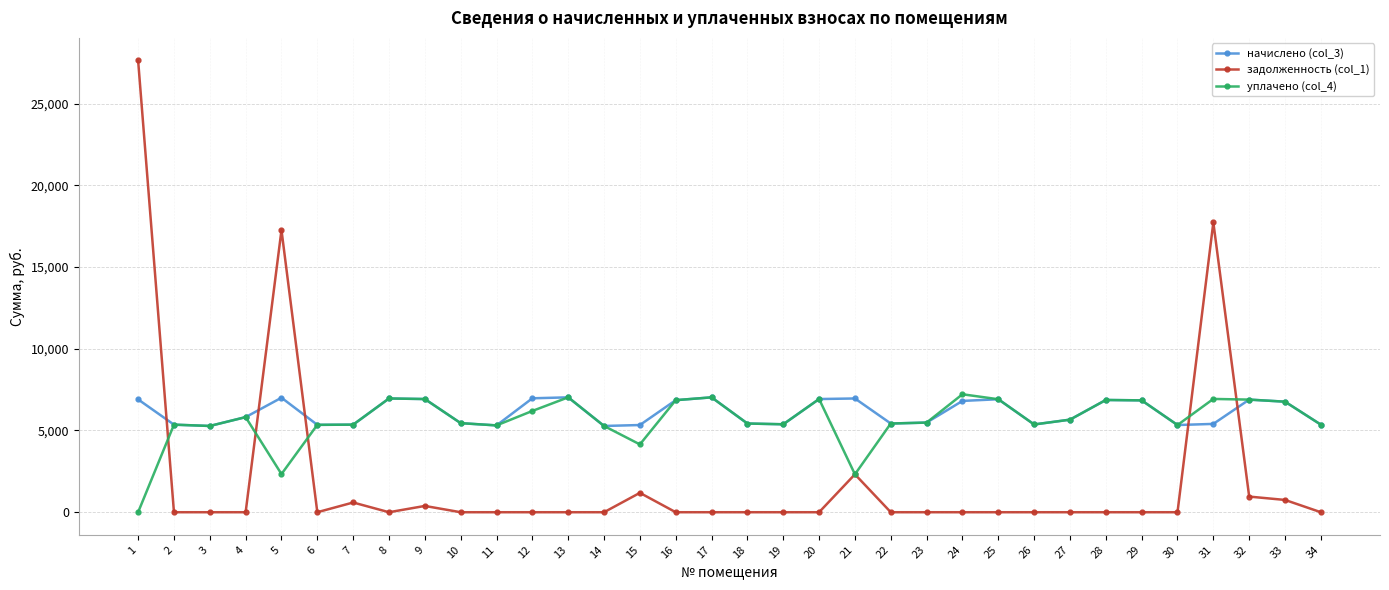

What is the average value of the задолженность (col_1) series?

2023.8